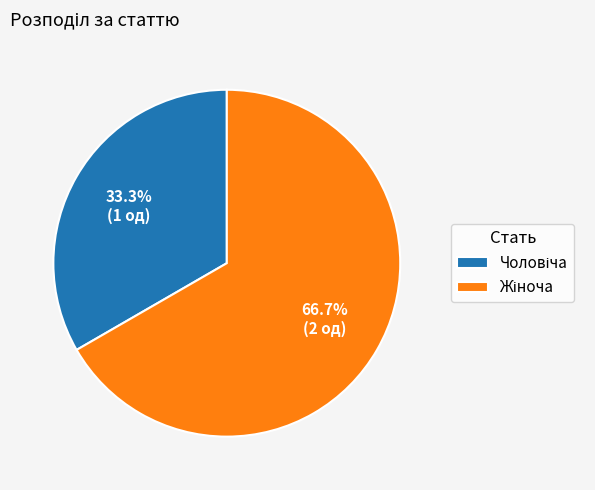

Does any single category account for the majority?

Yes